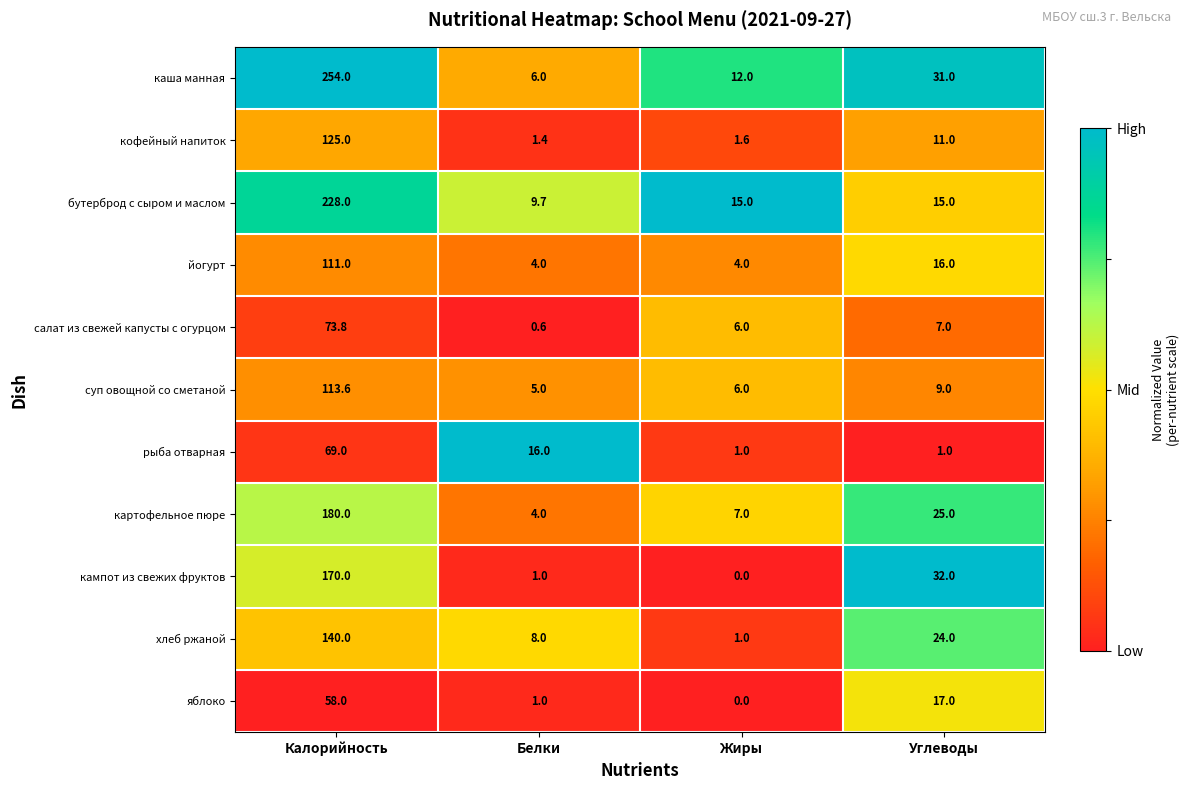

Which series has the largest range (max minus min)?

каша манная